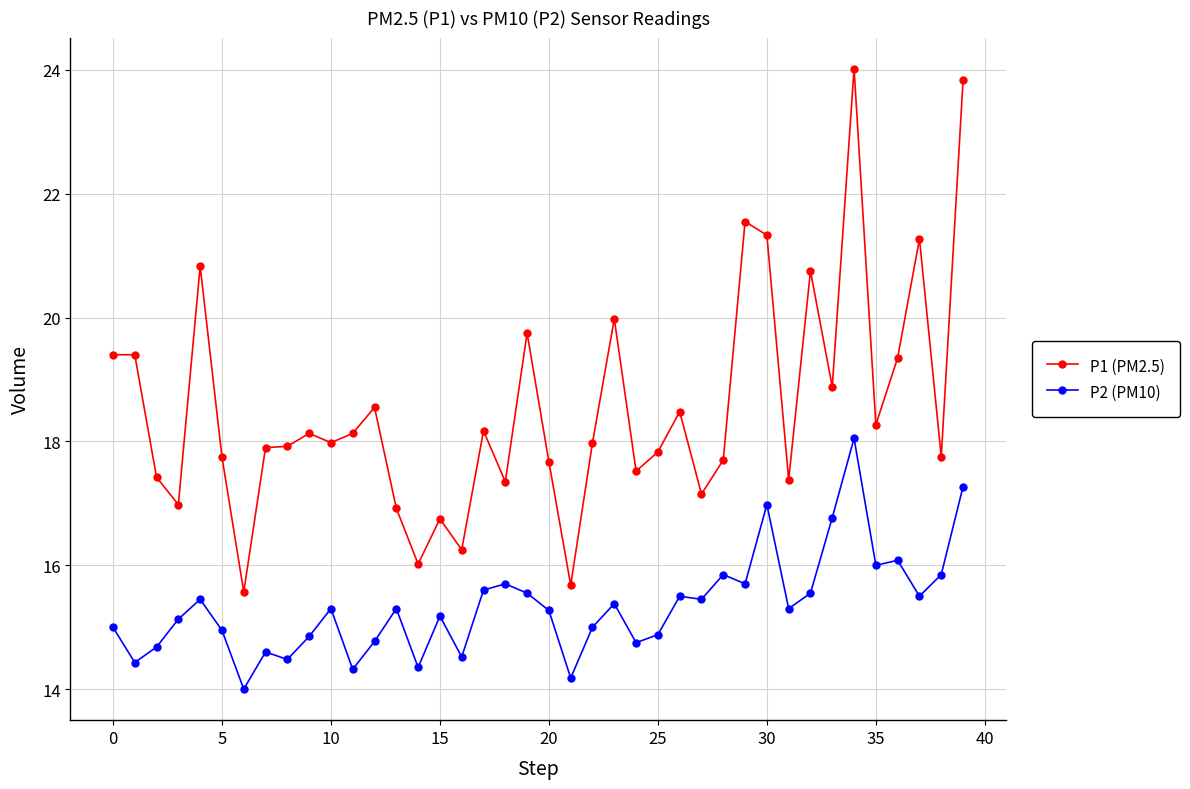

Which series has the largest total across all categories?

P1 (PM2.5)